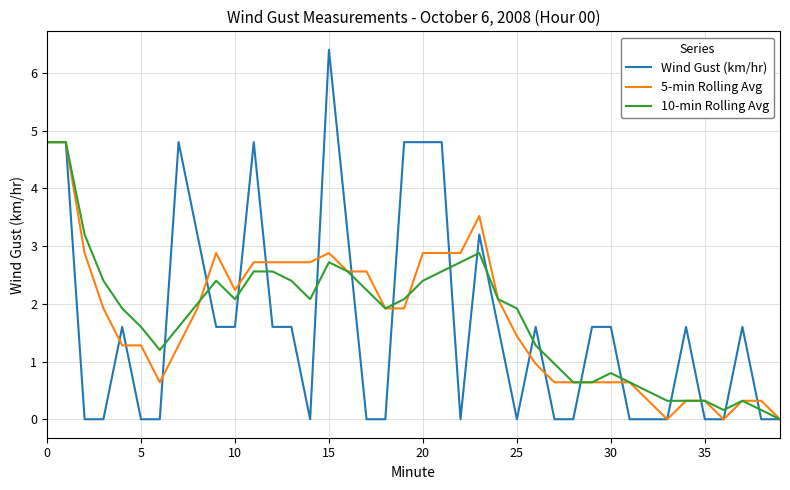

What is the average value of the Wind Gust (km/hr) series?

1.7